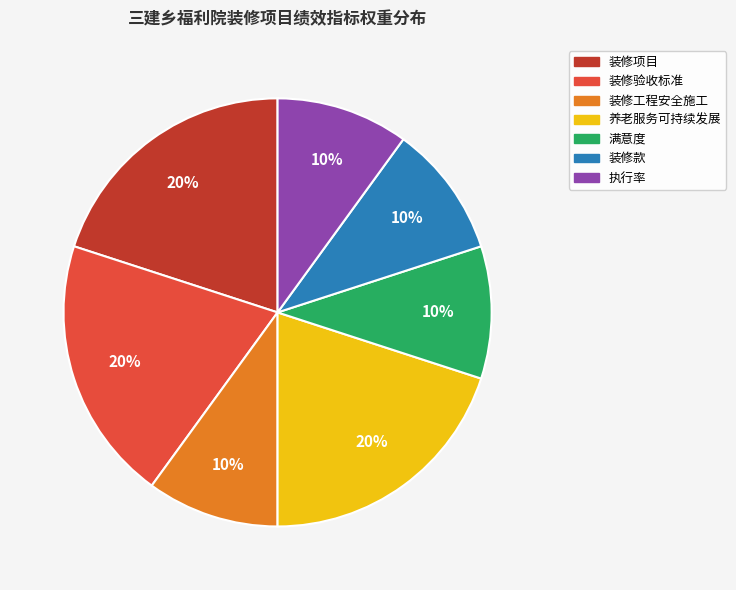

How many slices are in this pie chart?

7